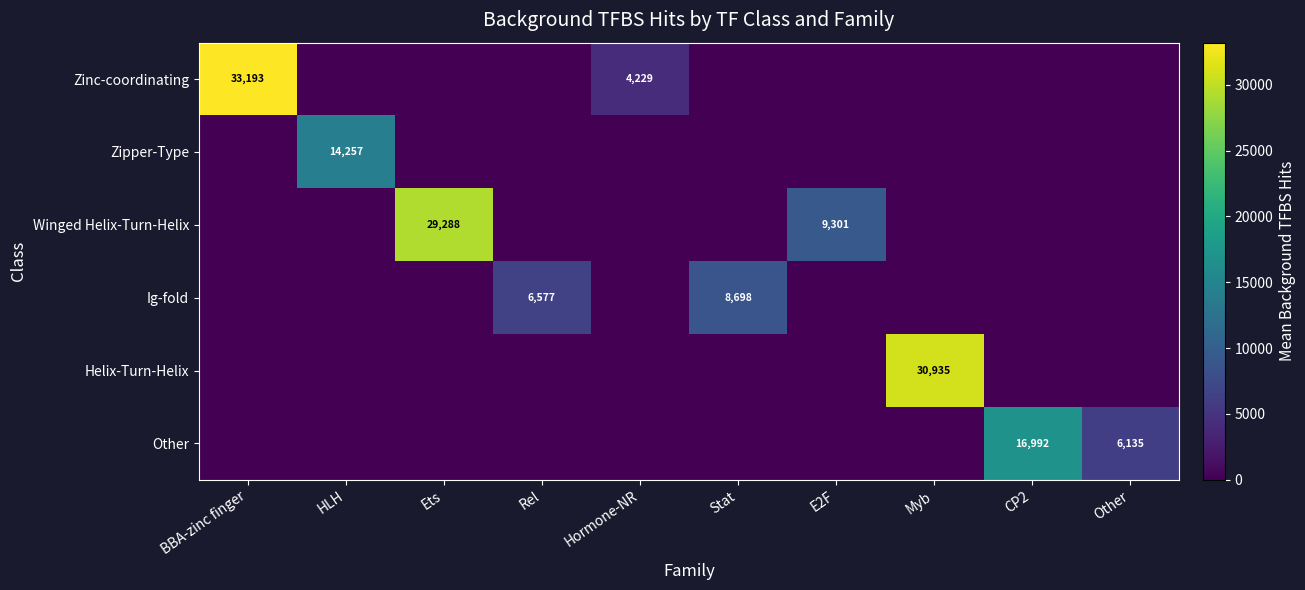

True or false: Other has a value of 6251 at E2F.

False